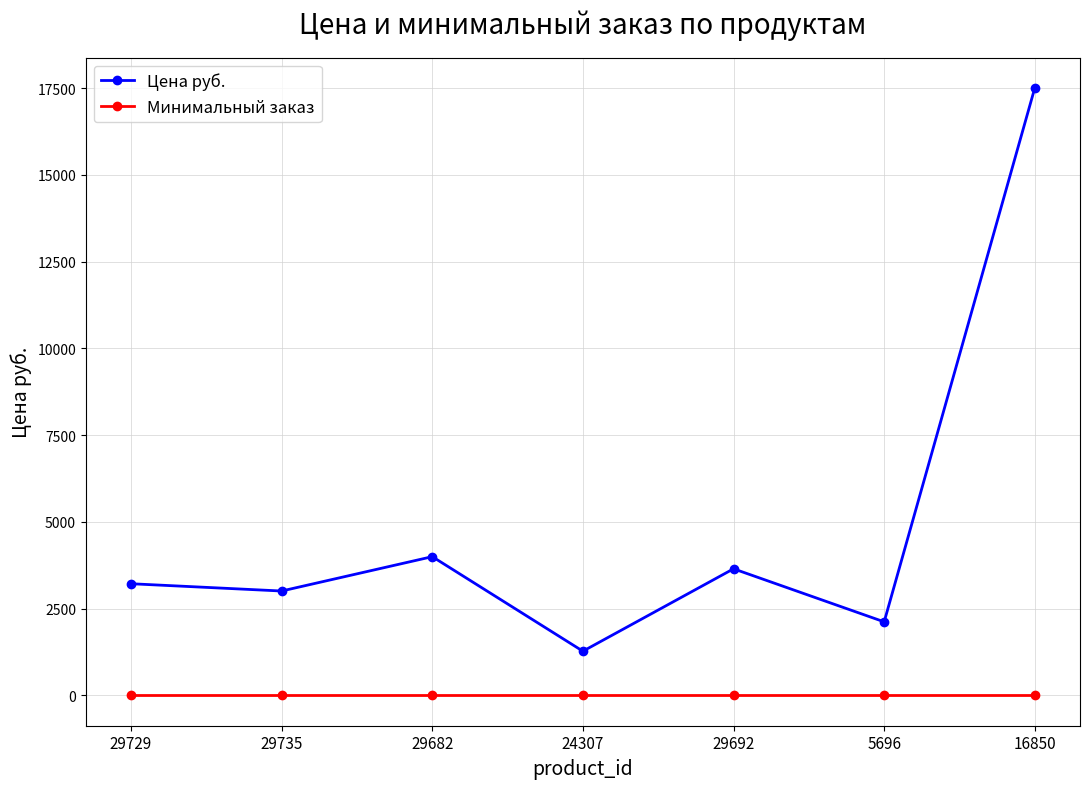

True or false: Цена руб. and Минимальный заказ cross at least once.

False